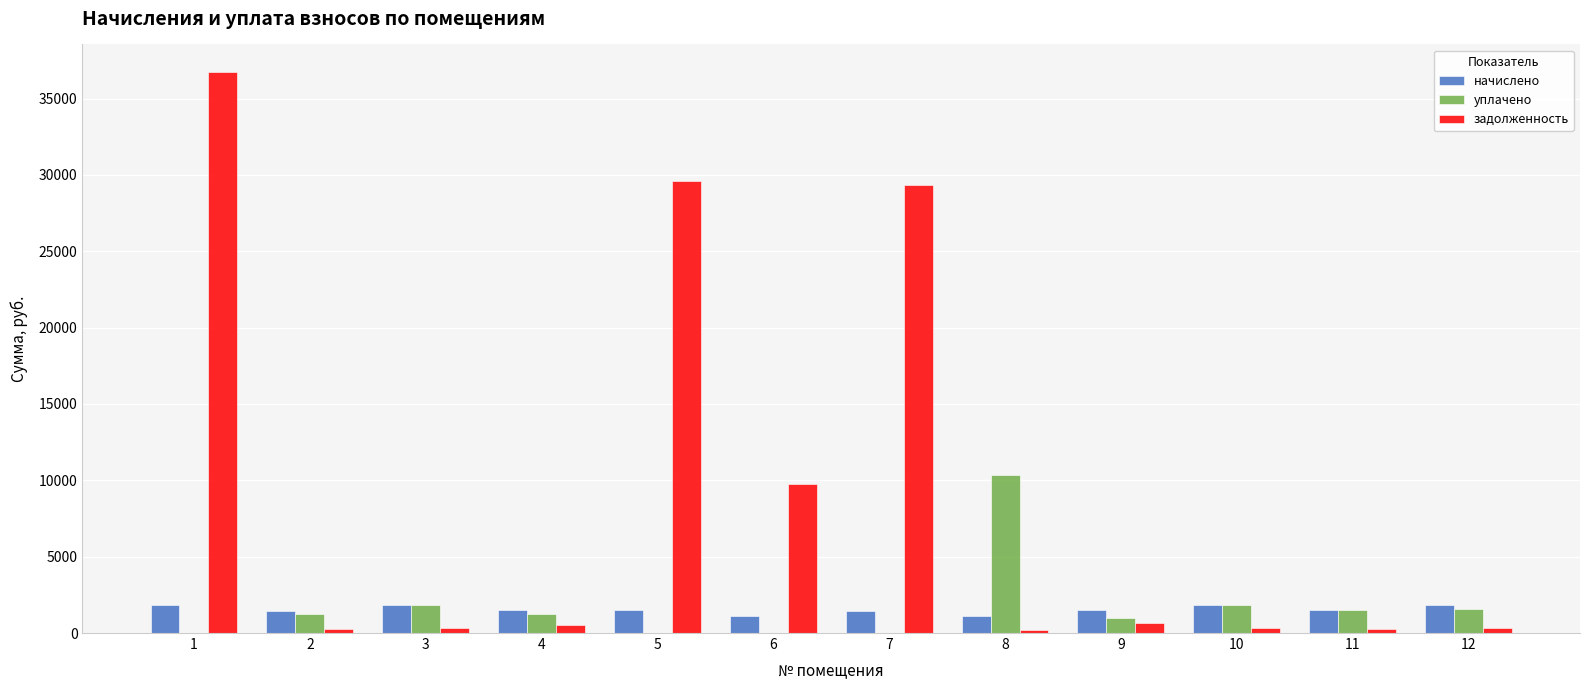

What is the total value across all series at 7?

30774.9